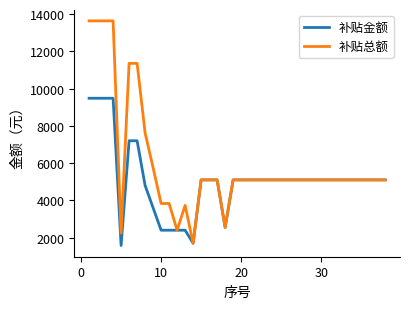

Which series has the largest total across all categories?

补贴总额